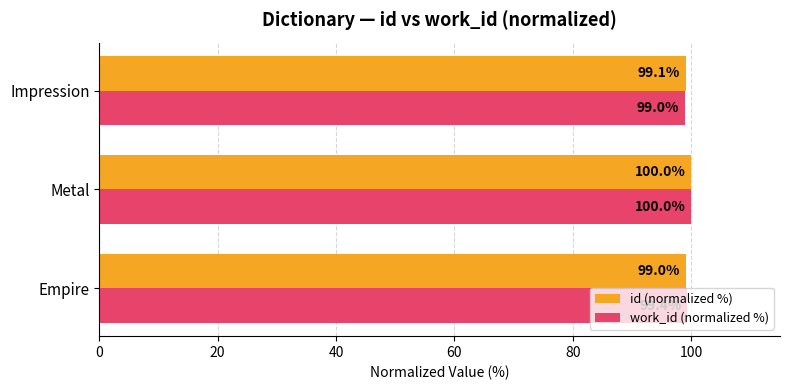

Between Empire and Impression, which series saw the biggest shift?

work_id (normalized %)